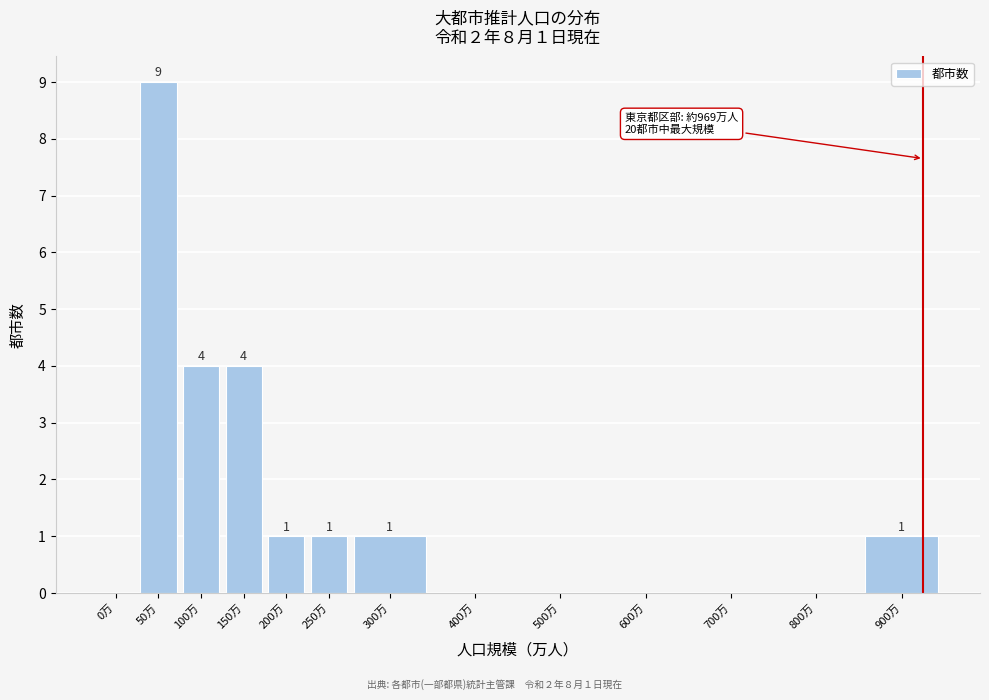

Reading left to right, extract all data points from this chart.

0万=0	50万=9	100万=4	150万=4	200万=1	250万=1	300万=1	400万=0	500万=0	600万=0	700万=0	800万=0	900万=1